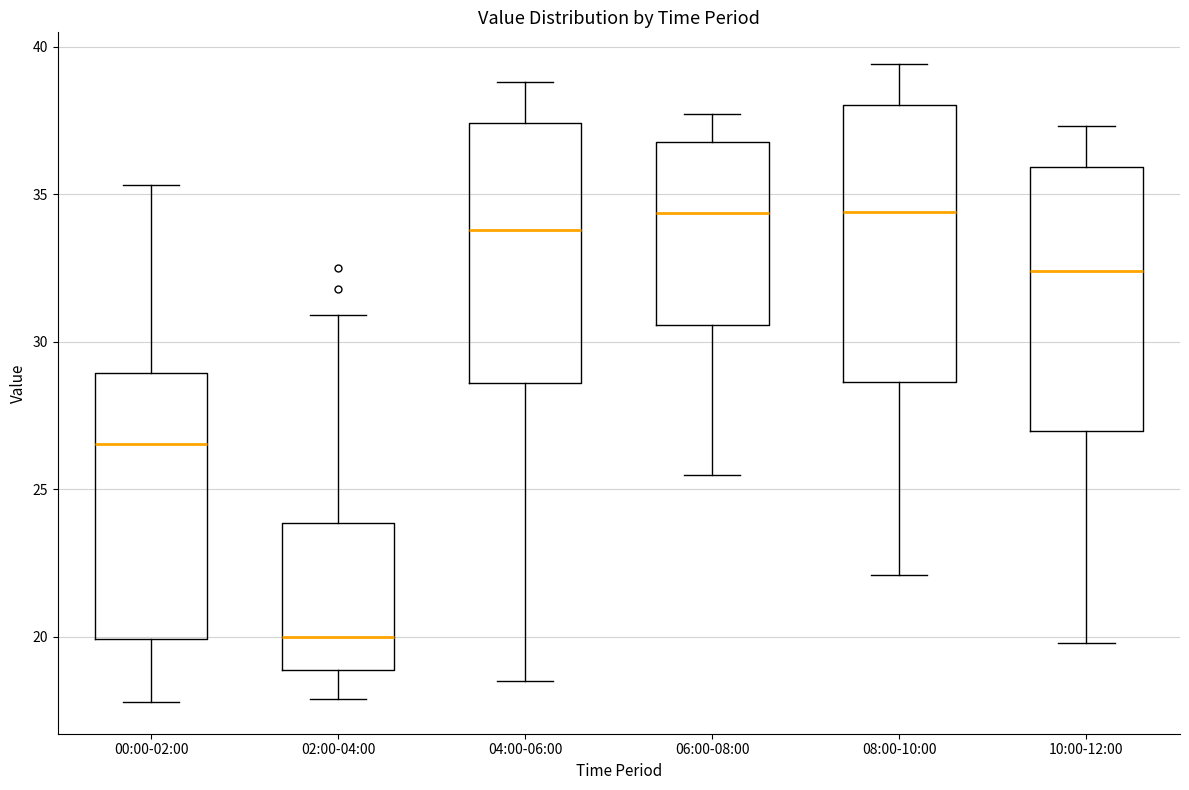

Where does the upper whisker of the box for 10:00-12:00 end on the y-axis? The values are not printed on the chart, so give them approximately, as read against the axis.

37.5